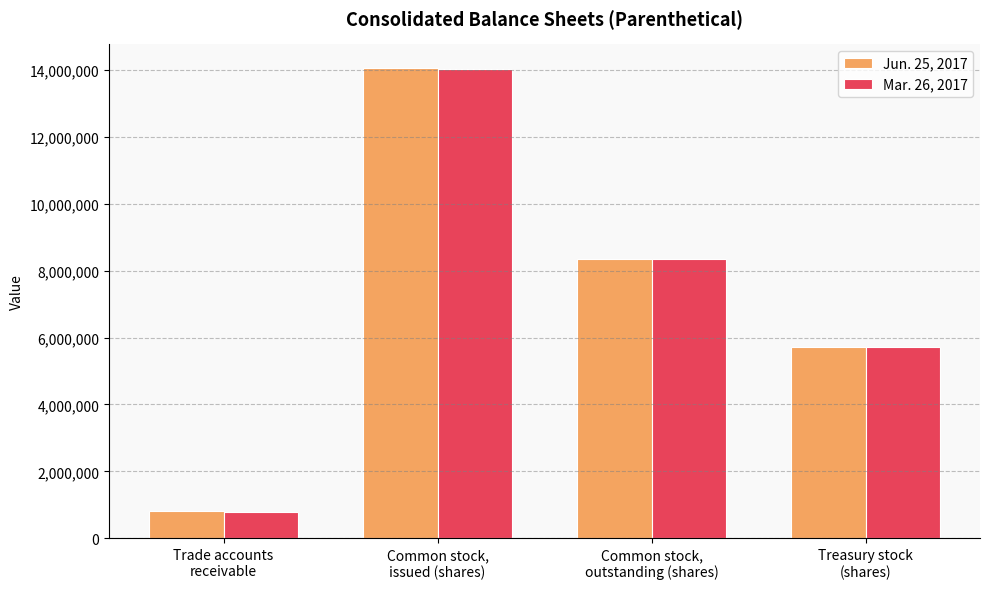

Reading left to right, extract all data points from this chart.

Jun. 25, 2017: Trade accounts
receivable=804100	Common stock,
issued (shares)=14072616	Common stock,
outstanding (shares)=8357501	Treasury stock
(shares)=5715116
Mar. 26, 2017: Trade accounts
receivable=782200	Common stock,
issued (shares)=14048392	Common stock,
outstanding (shares)=8337669	Treasury stock
(shares)=5710723